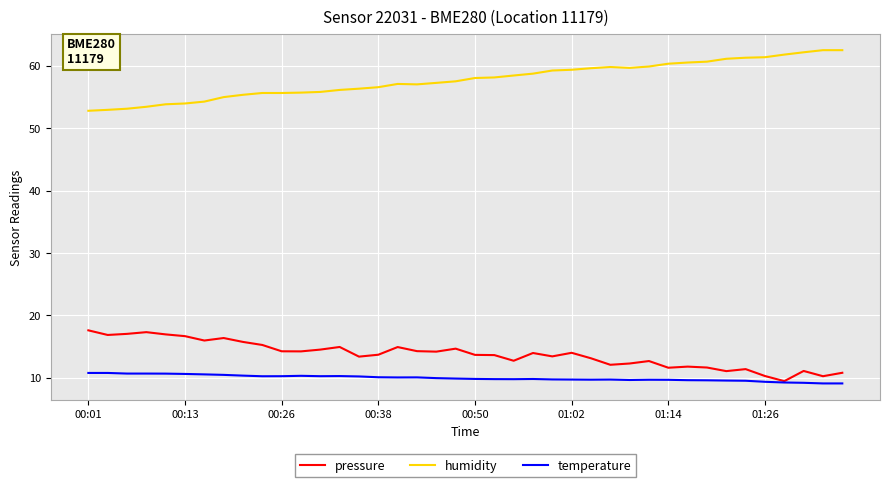

Which series has the largest total across all categories?

humidity